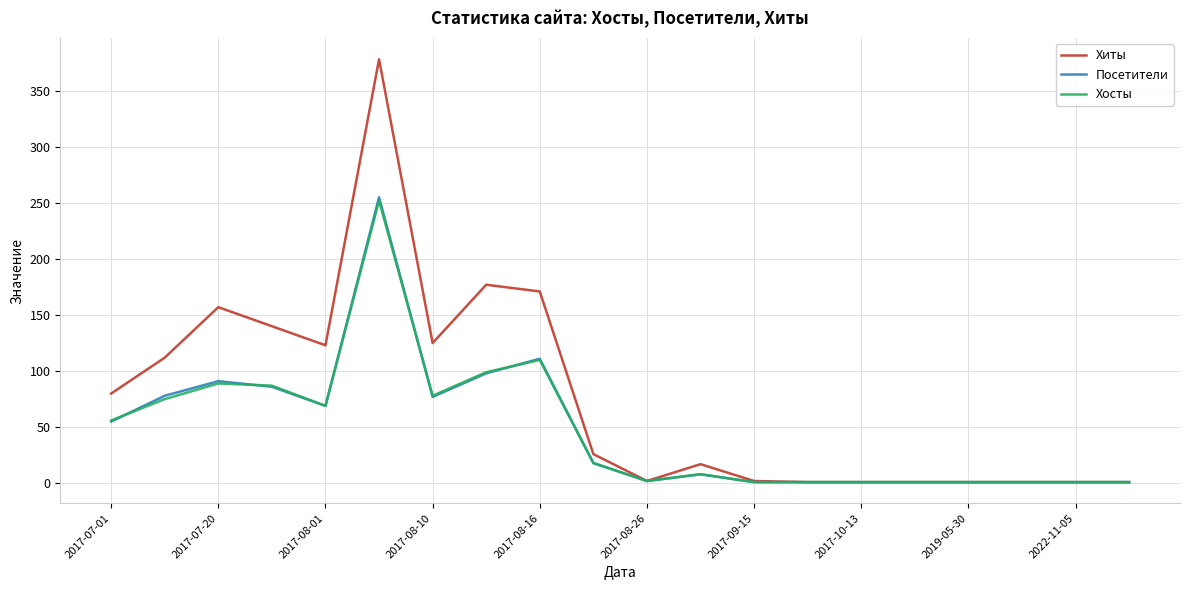

Which series has the largest range (max minus min)?

Хиты